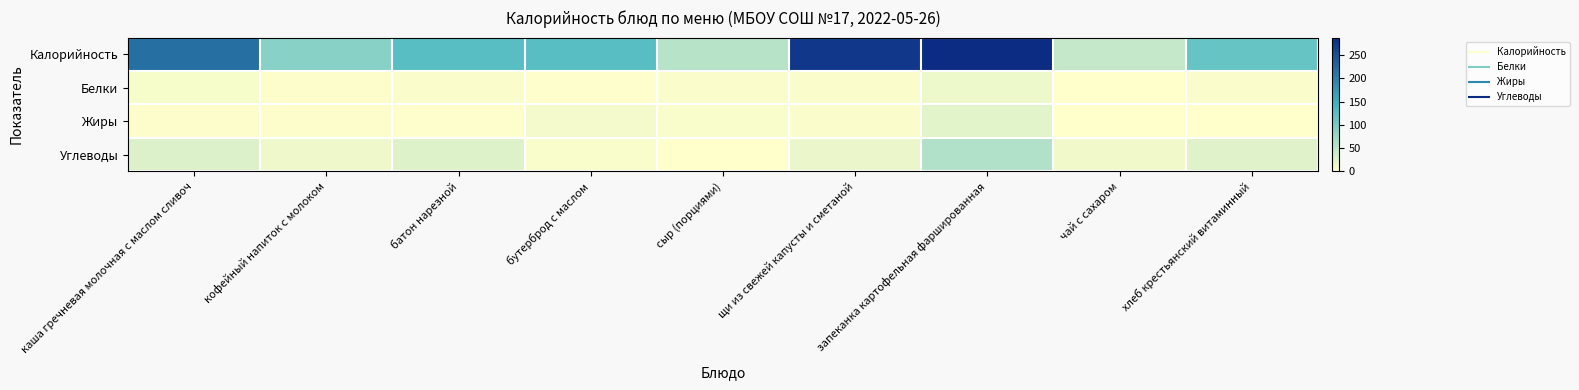

Which series changed the most between кофейный напиток с молоком and хлеб крестьянский витаминный?

Калорийность